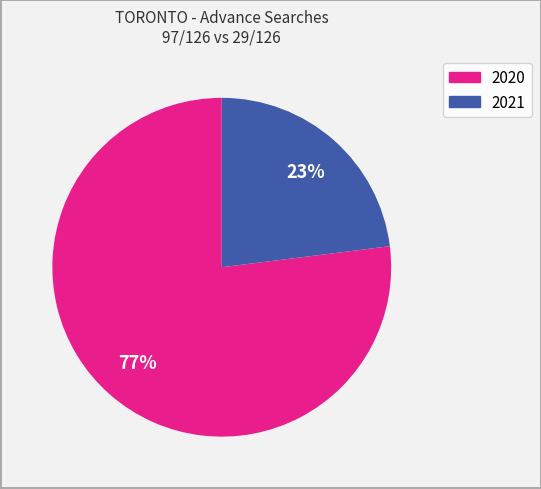

Is there any slice that represents more than half of the pie?

Yes